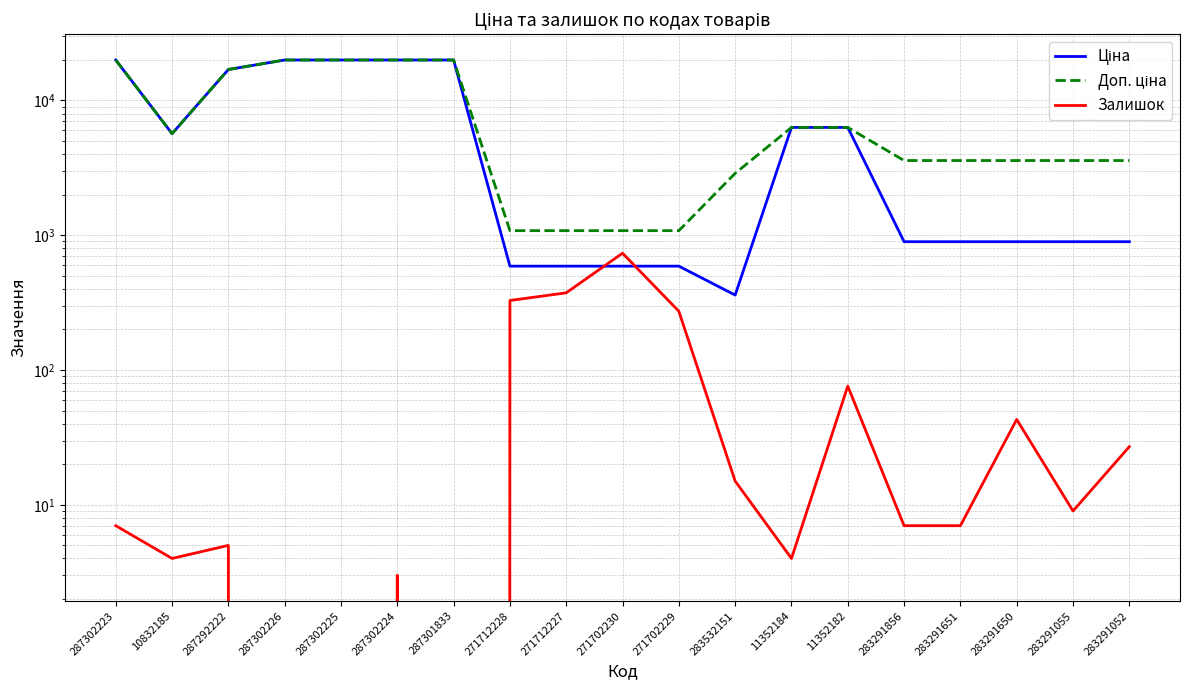

Rank the series by their maximum value, from lowest to highest.

Залишок, Ціна, Доп. ціна